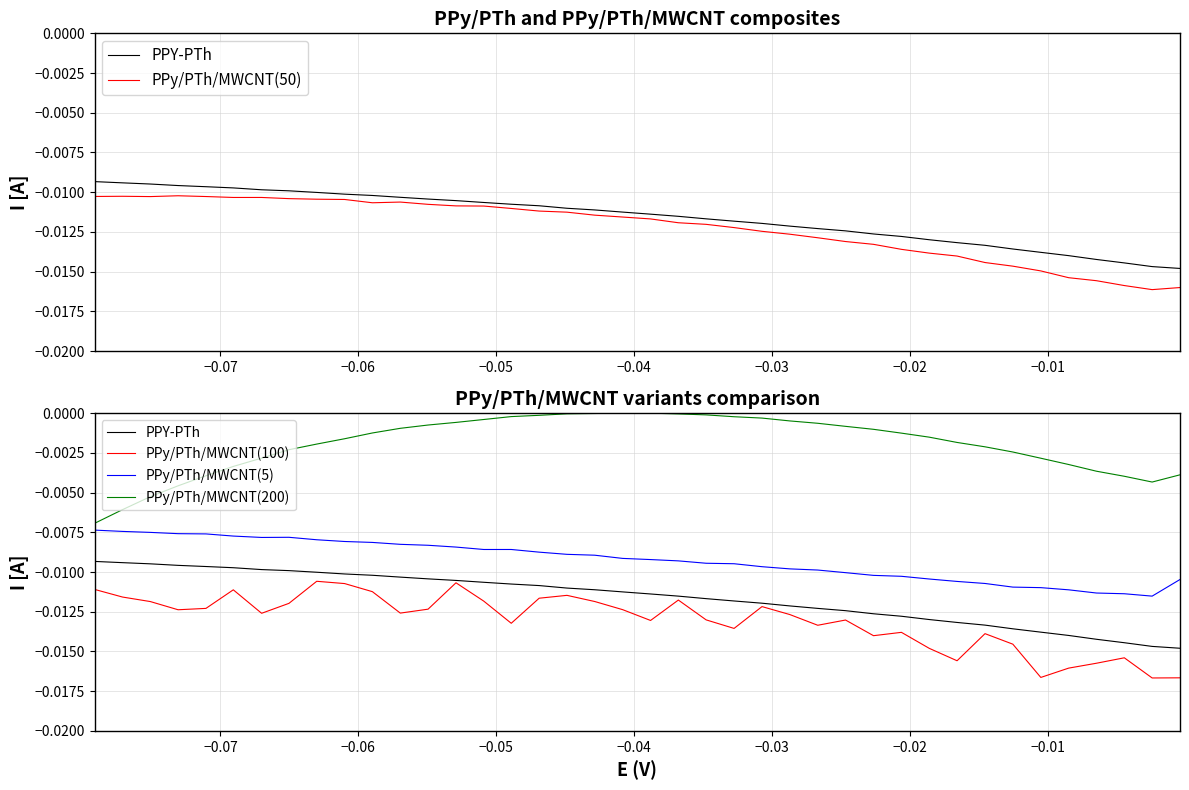

What are all the series names shown in the legend?

PPY-PTh, PPy/PTh/MWCNT(50), PPy/PTh/MWCNT(100), PPy/PTh/MWCNT(5), PPy/PTh/MWCNT(200)